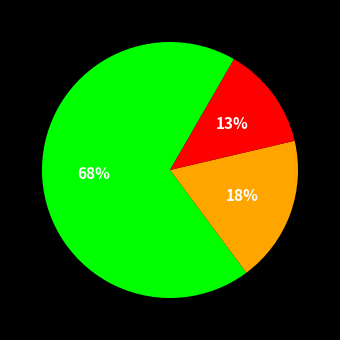

To the nearest percent, what is the average slice percentage?

33%